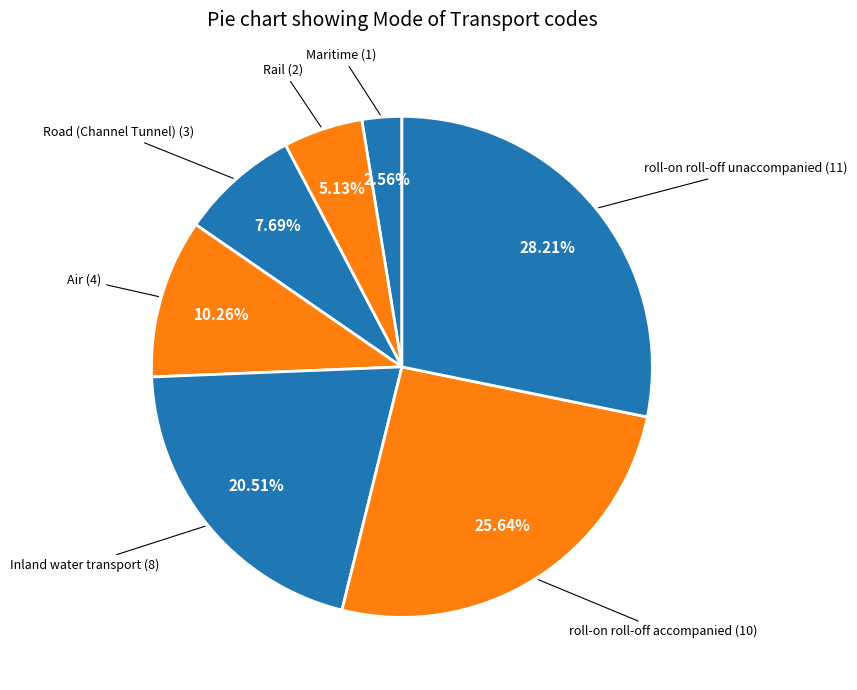

Count the number of slices in the pie.

7